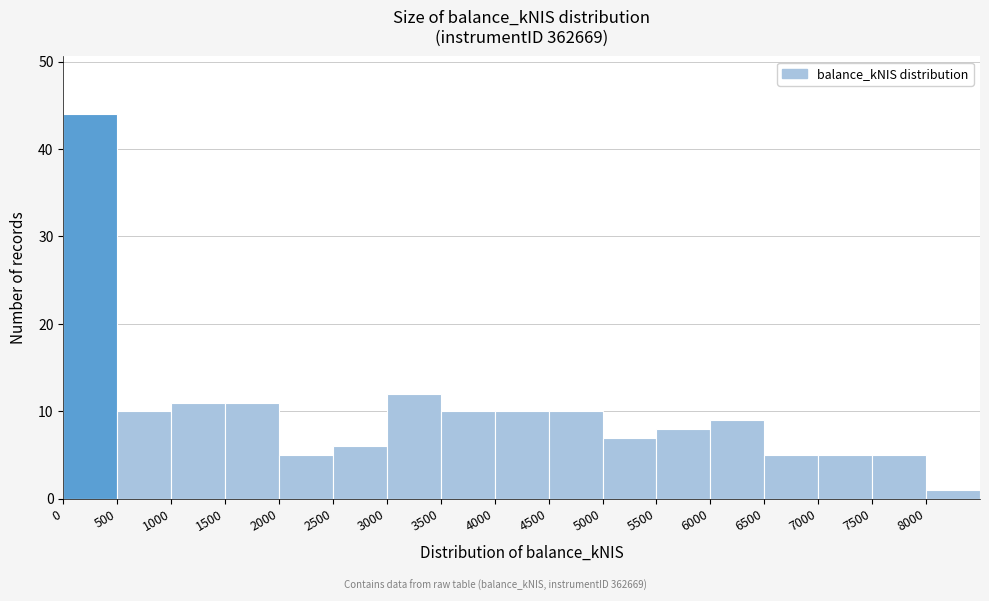

What is the height of the bar covering 5500 to 6000 on the x-axis? The values are not printed on the chart, so give them approximately, as read against the axis.

8